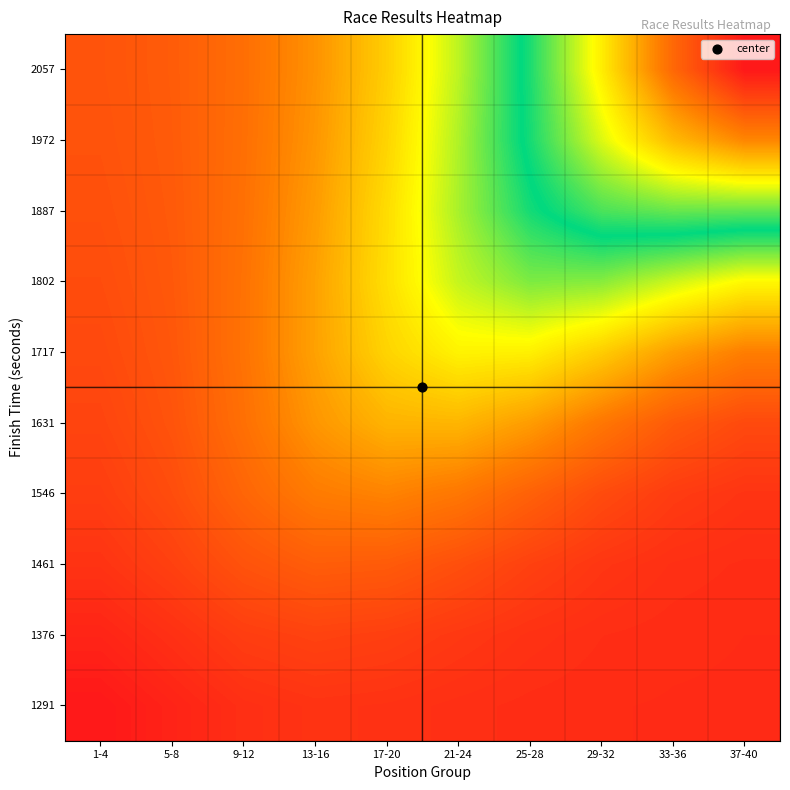

Rank the series at 33-36 from lowest to highest value.

1291, 1376, 1461, 1546, 1631, 1717, 1802, 1887, 1972, 2057